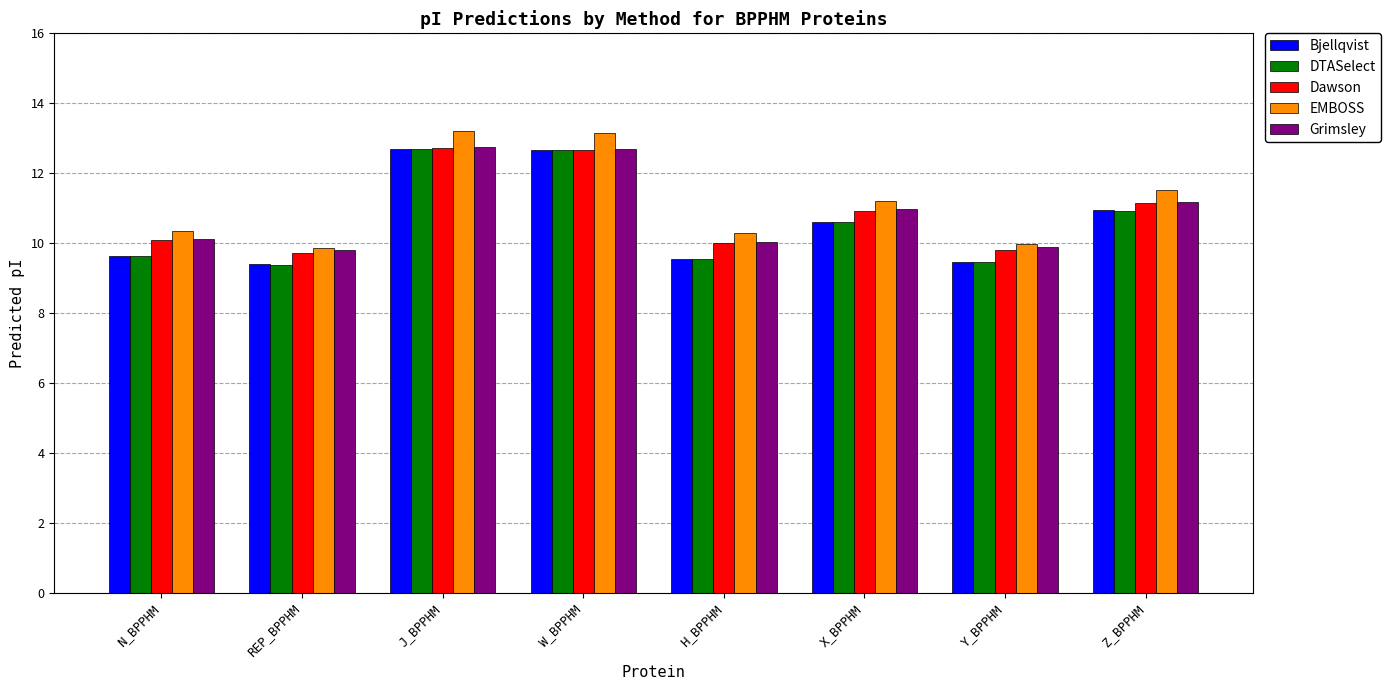

The DTASelect series shows 18.4 at J_BPPHM. True or false?

False